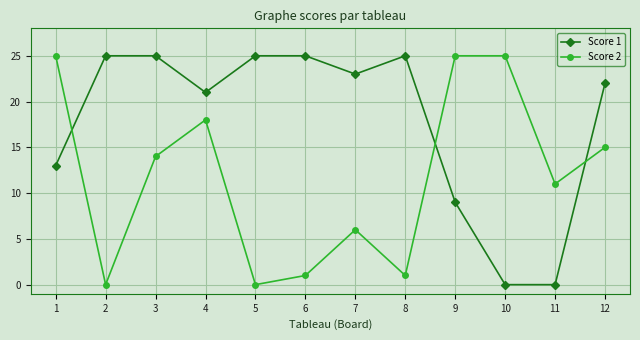

What is the greatest value displayed?

25